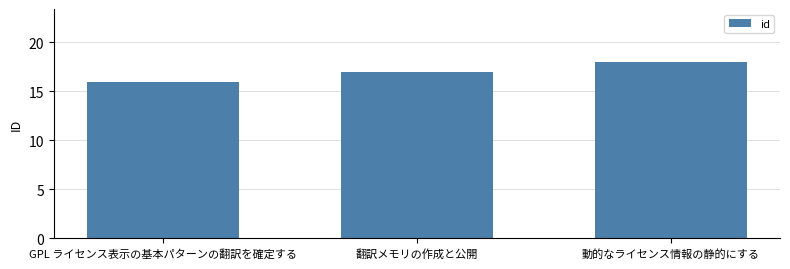

Reading left to right, list all the values displayed in this chart.

16	17	18